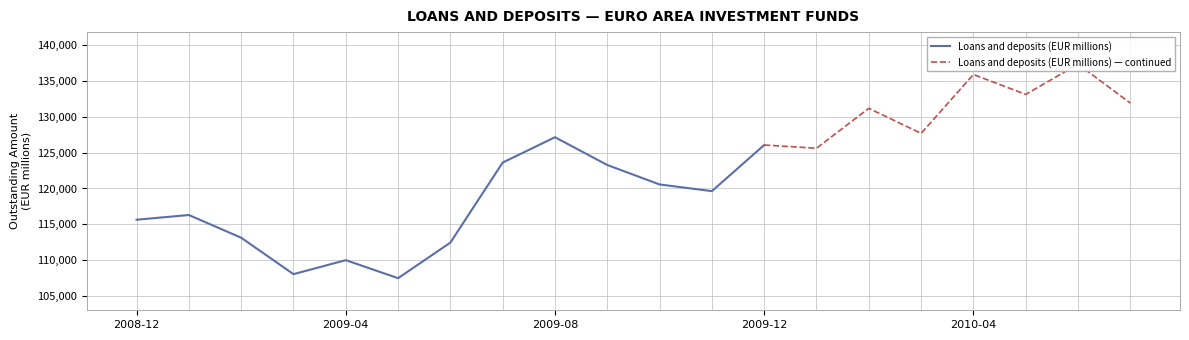

How many interior local peaks (higher than both neighbors) does the data have?

7